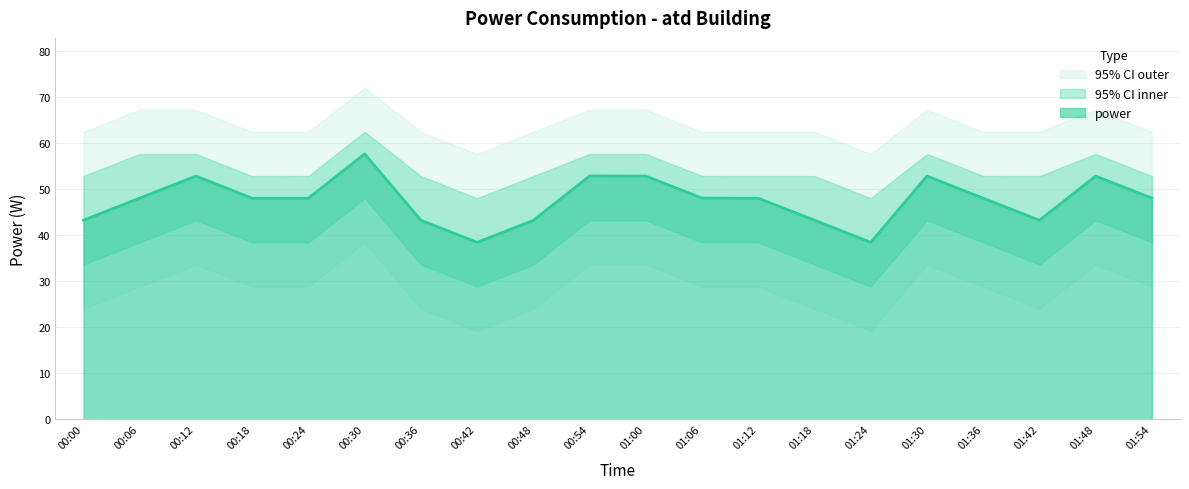

Rank the categories by value from lowest to highest.

00:42, 01:24, 00:48, 00:00, 00:36, 01:18, 01:42, 00:18, 00:24, 01:12, 01:36, 00:06, 01:06, 01:54, 00:12, 01:00, 01:30, 01:48, 00:54, 00:30